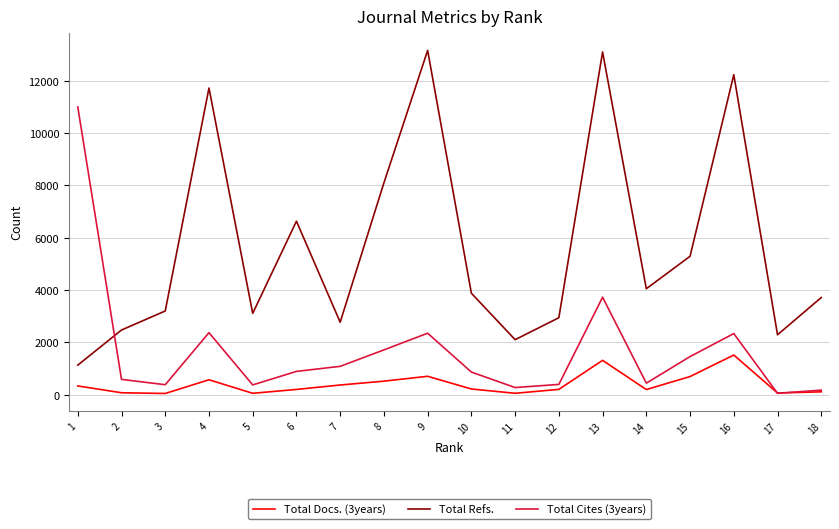

What is the lowest value of the Total Docs. (3years) series?

51